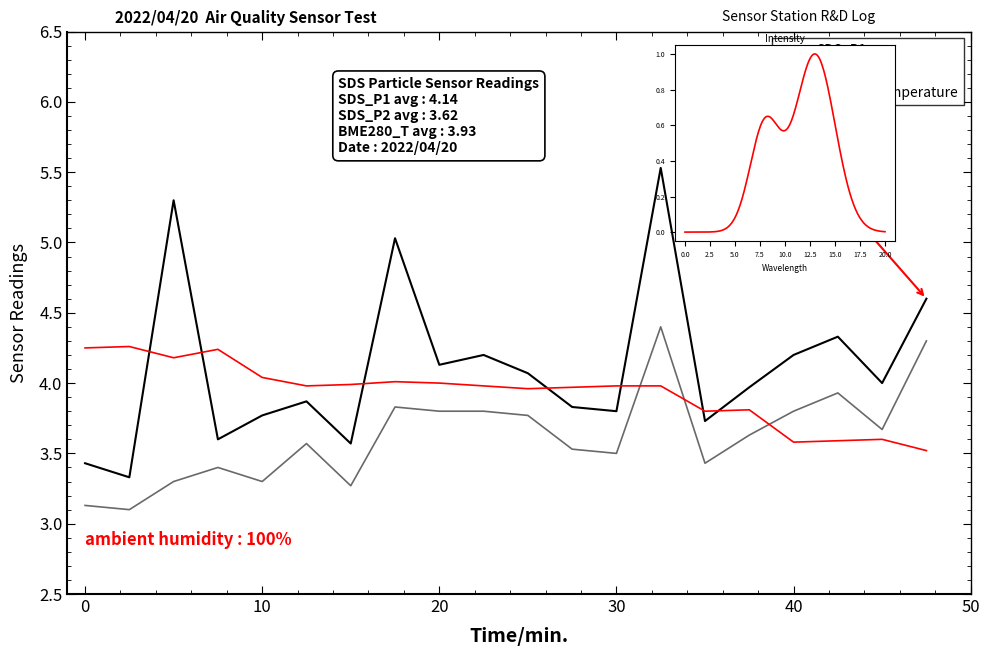

Reading left to right, list all the values displayed in this chart.

SDS_P1: 3.4	3.3	5.3	3.6	3.8	3.9	3.6	5.0	4.1	4.2	4.1	3.8	3.8	5.5	3.7	4.0	4.2	4.3	4.0	4.6
SDS_P2: 3.1	3.1	3.3	3.4	3.3	3.6	3.3	3.8	3.8	3.8	3.8	3.5	3.5	4.4	3.4	3.6	3.8	3.9	3.7	4.3
BME280_temperature: 4.2	4.3	4.2	4.2	4.0	4.0	4.0	4.0	4.0	4.0	4.0	4.0	4.0	4.0	3.8	3.8	3.6	3.6	3.6	3.5